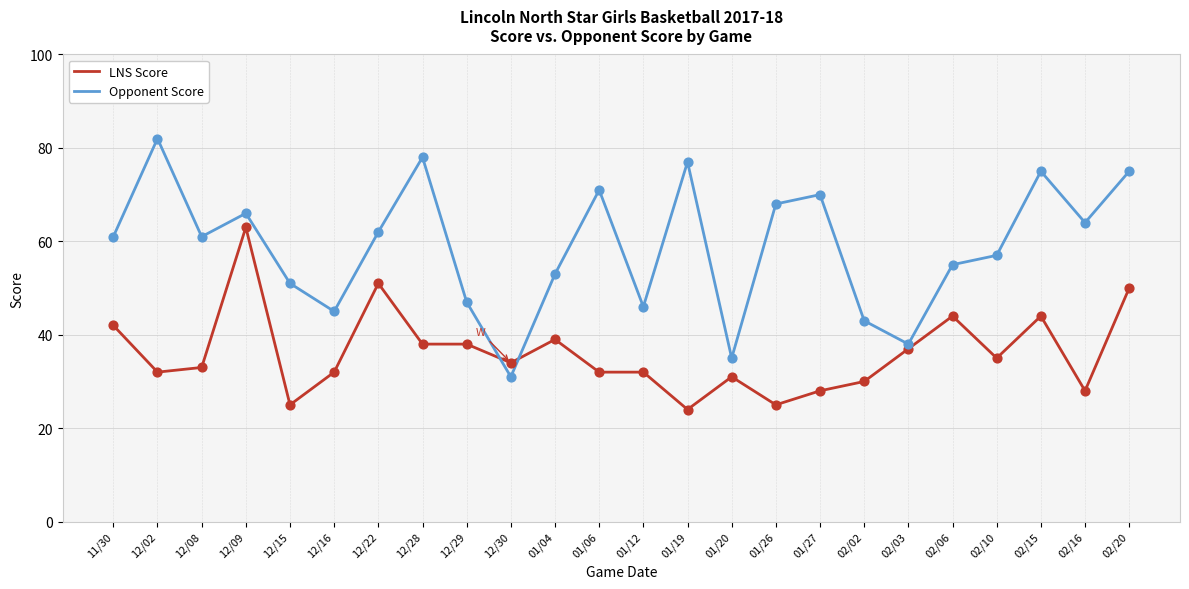

At how many categories does at least one series exceed 40?

21